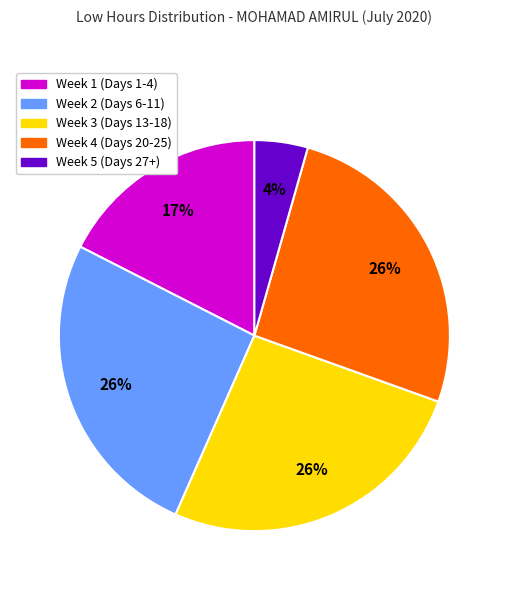

What is the ratio of the value at Week 4 (Days 20-25) to the value at Week 2 (Days 6-11)?

1.0